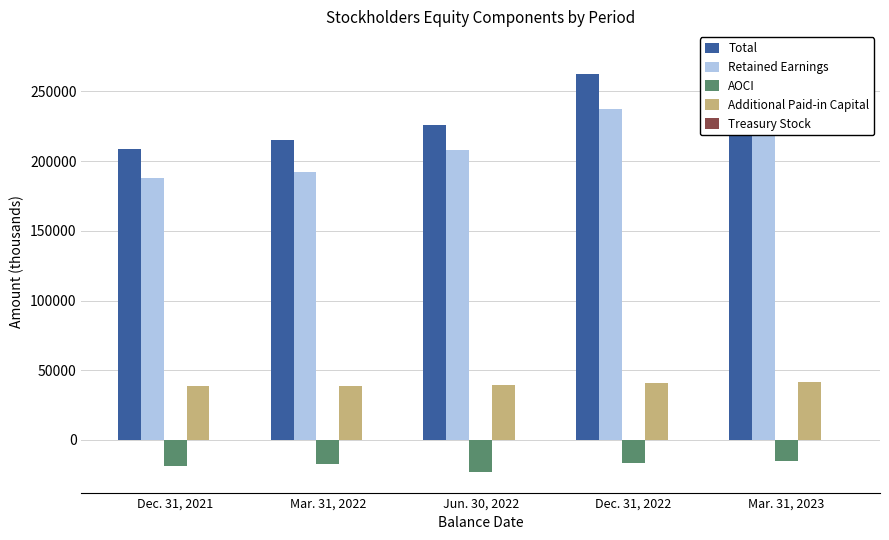

True or false: Additional Paid-in Capital has a value of 39509 at Jun. 30, 2022.

True